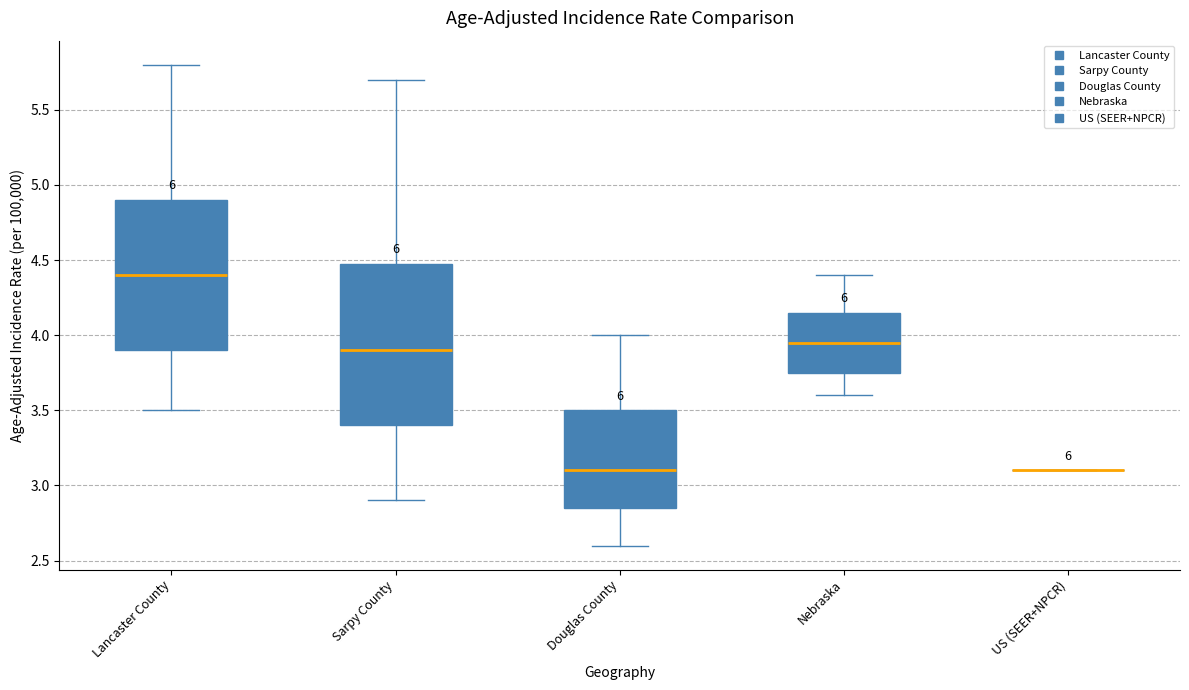

Reading left to right, transcribe this box plot: for each box, give where its median line is, the range the box spans, and where its two whiskers end, as read against the y-axis. The values are not printed on the chart, so give them approximately, as read against the axis.

Lancaster County: median 4.40, box 3.90 to 4.90, whiskers 3.50 to 5.80
Sarpy County: median 3.90, box 3.40 to 4.50, whiskers 2.90 to 5.70
Douglas County: median 3.10, box 2.85 to 3.50, whiskers 2.60 to 4.00
Nebraska: median 3.95, box 3.75 to 4.15, whiskers 3.60 to 4.40
US (SEER+NPCR): box collapsed to a line at 3.10, whiskers 3.10 to 3.10